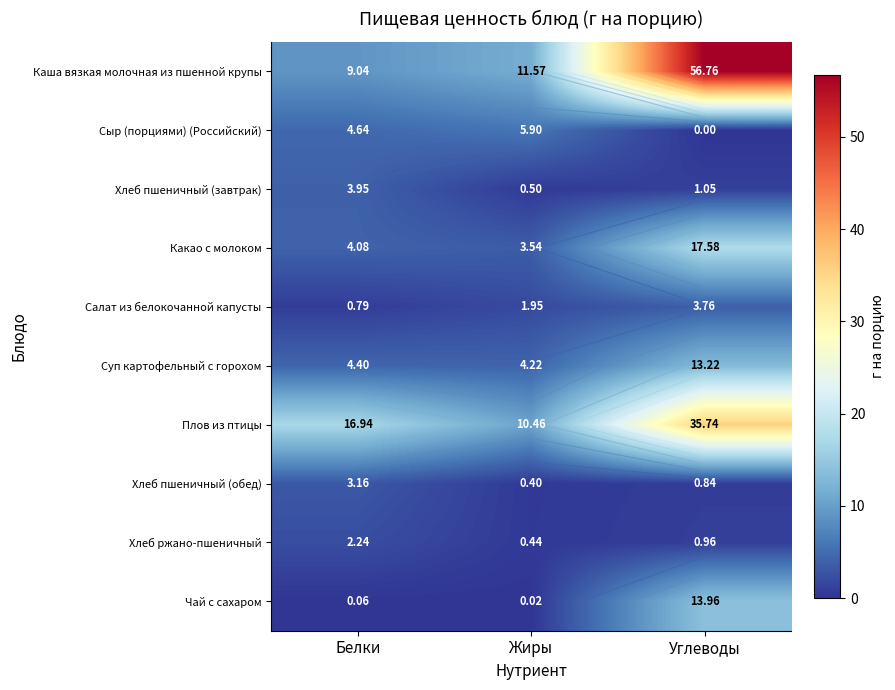

What is the minimum value for Салат из белокочанной капусты?

0.8